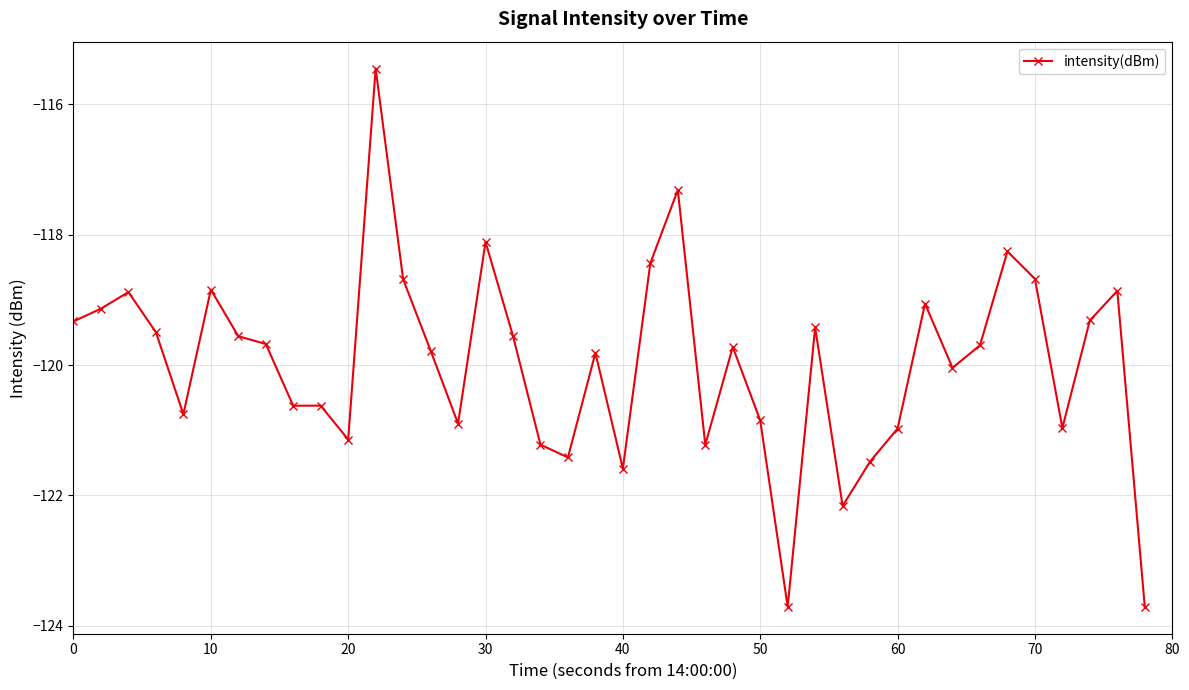

True or false: the data has more than 0 interior local peaks.

True